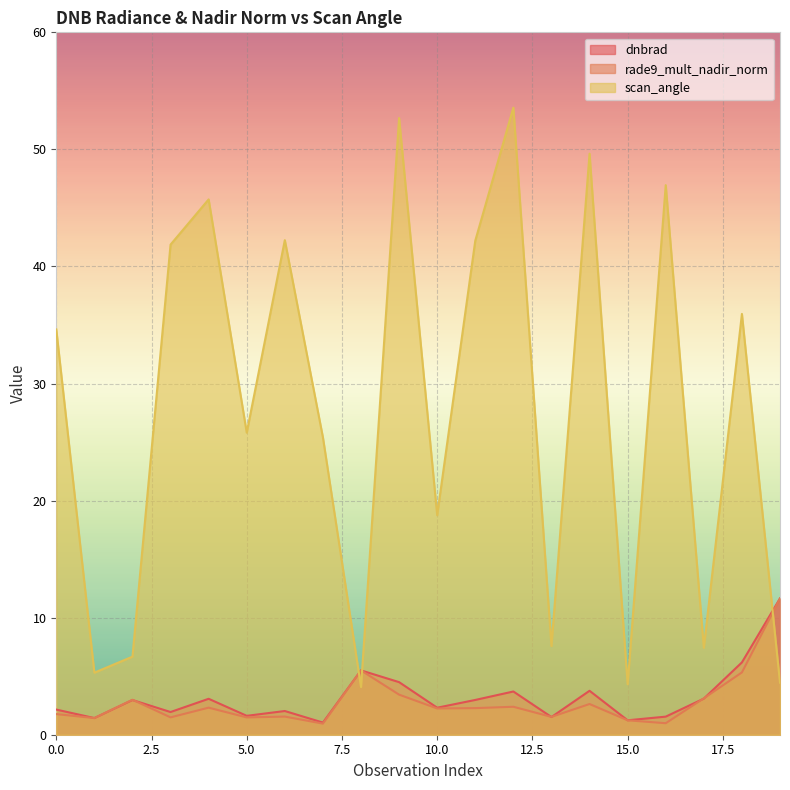

Between 6 and 11, which series saw the biggest shift?

dnbrad